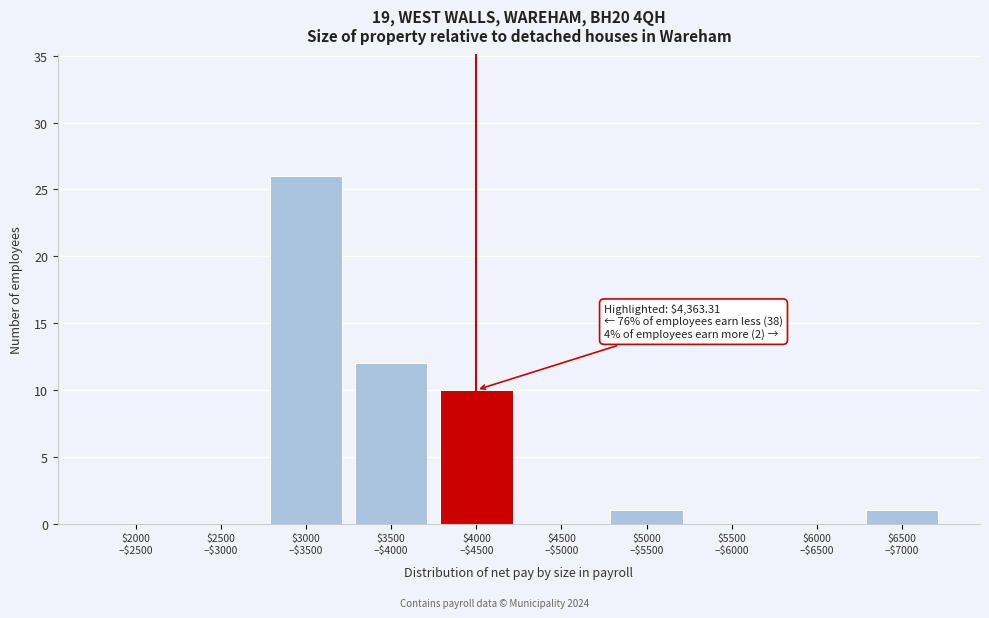

What is the greatest value displayed?

26